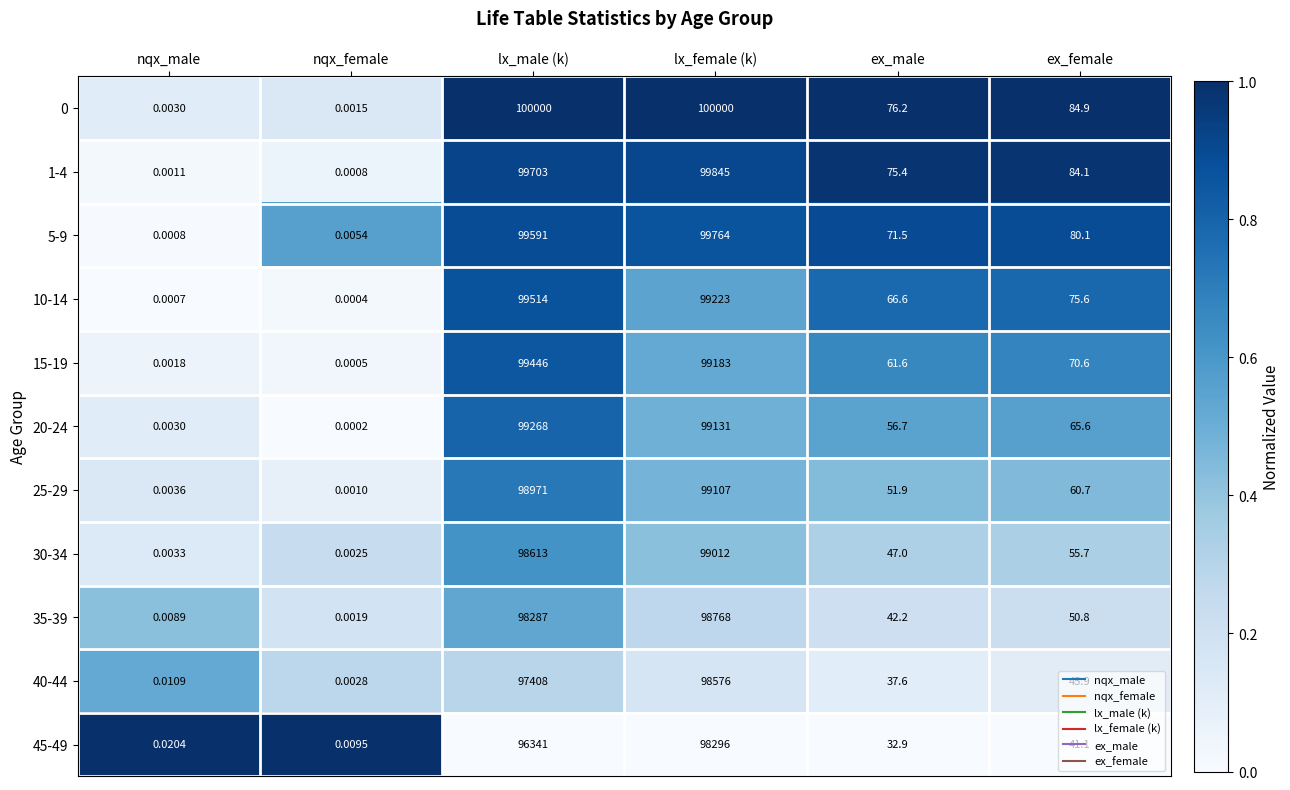

What is the maximum value shown in the chart?

100000.0